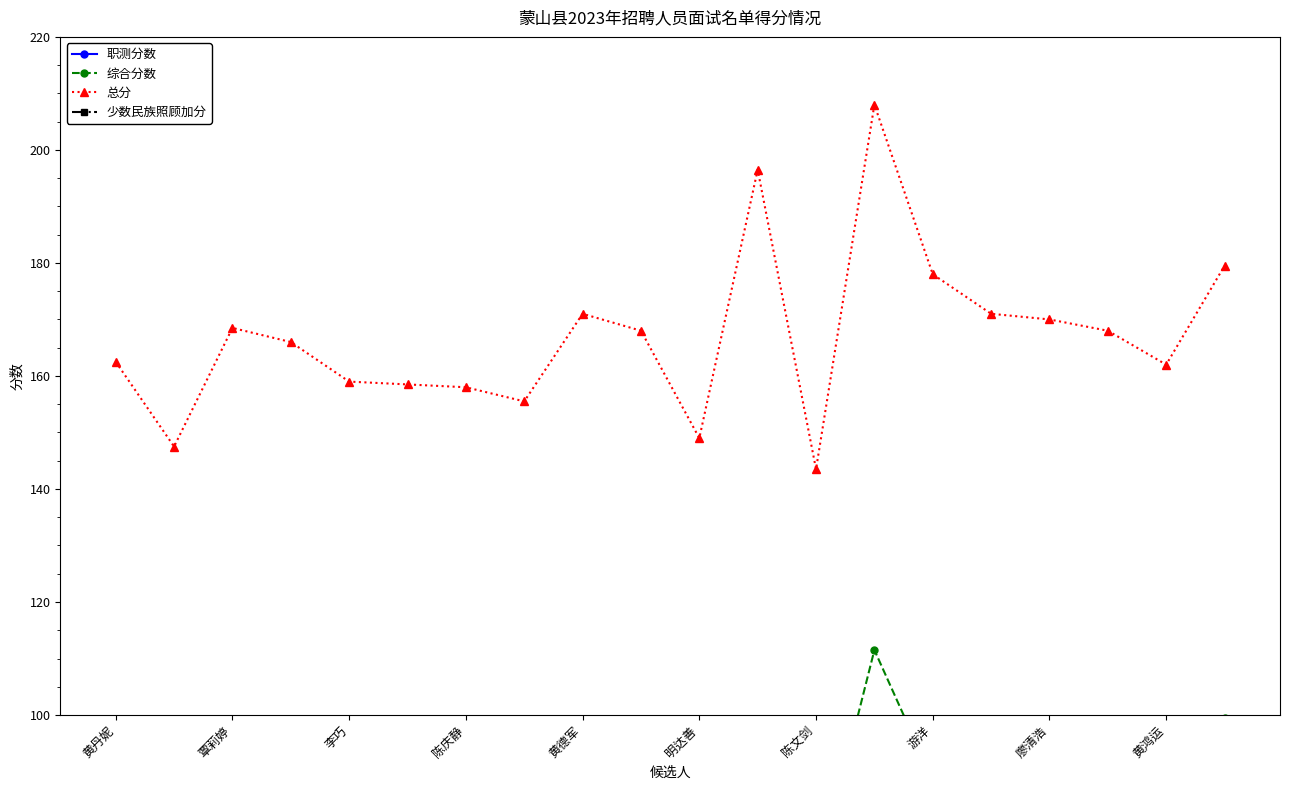

Which category has the lowest value in the 总分 series?

陈文剑